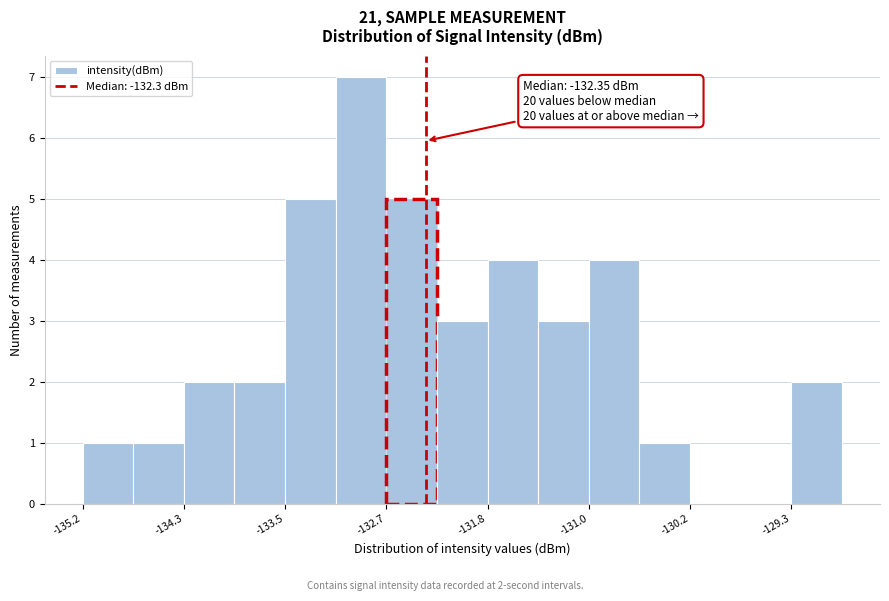

Which range on the x-axis has the tallest bar?

-133.1 to -132.7